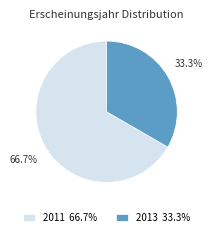

What percentage is NOT represented by 2013 33.3%?

66.7%